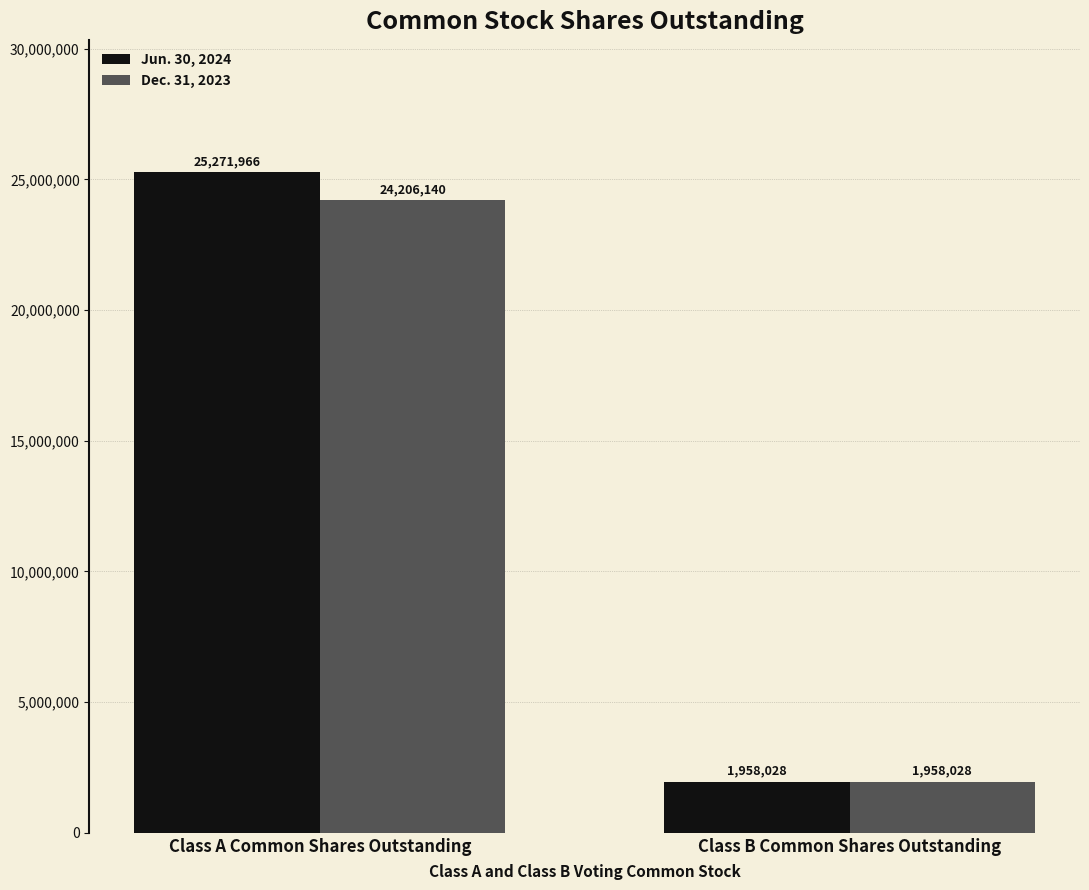

True or false: Jun. 30, 2024 has a value of 25271966 at Class A Common Shares Outstanding.

True